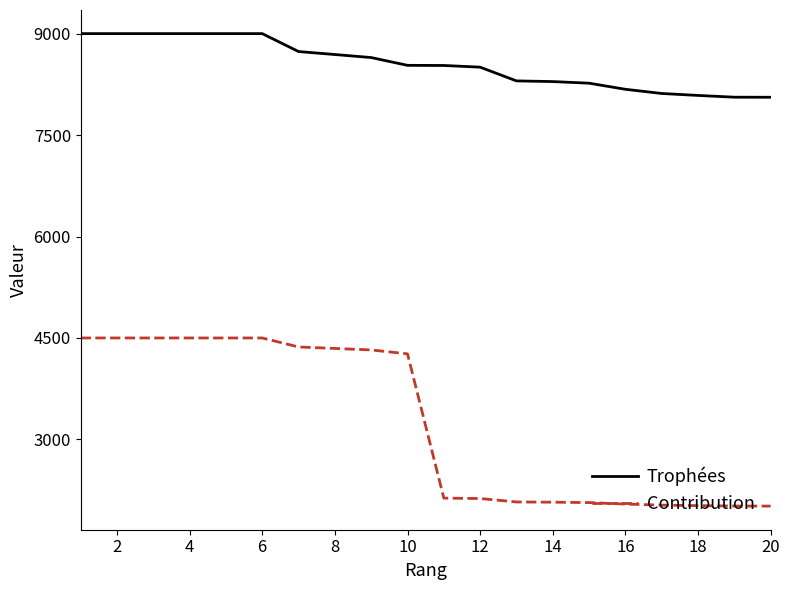

List the series in order of their peak value, highest first.

Trophées, Contribution